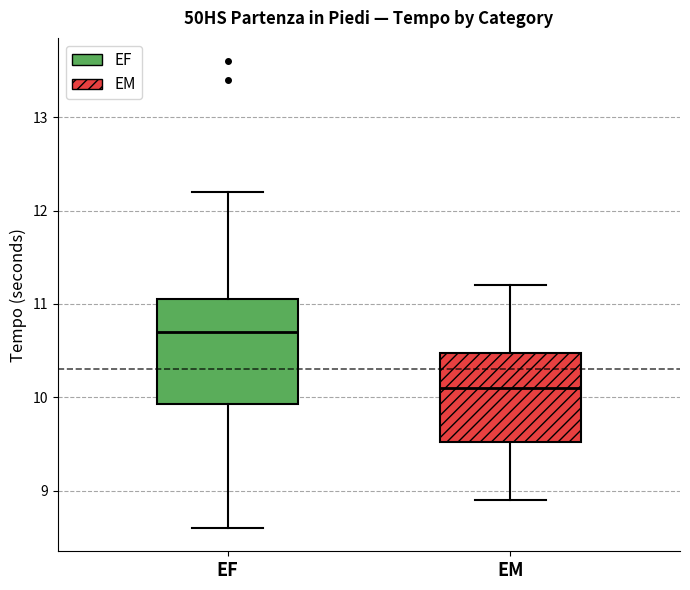

Which box is the tallest, from its lower edge to its upper edge?

EF